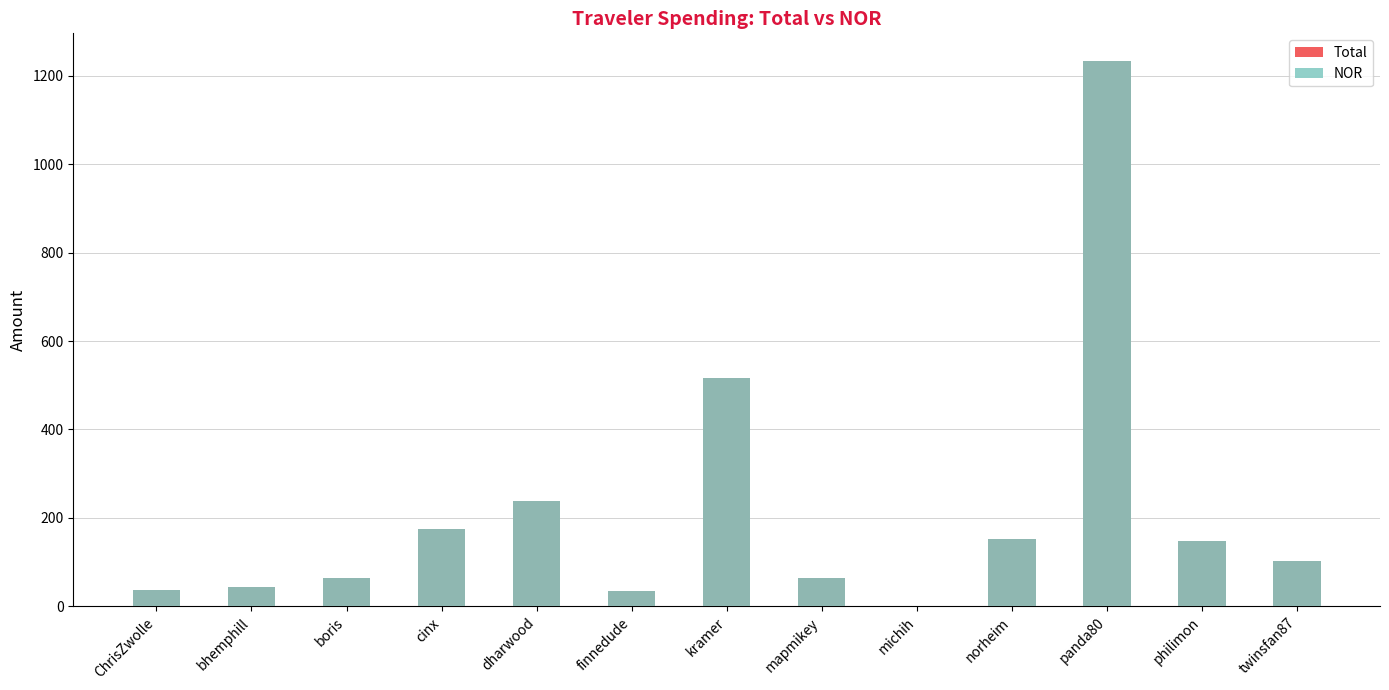

Read the NOR value at kramer.

515.9